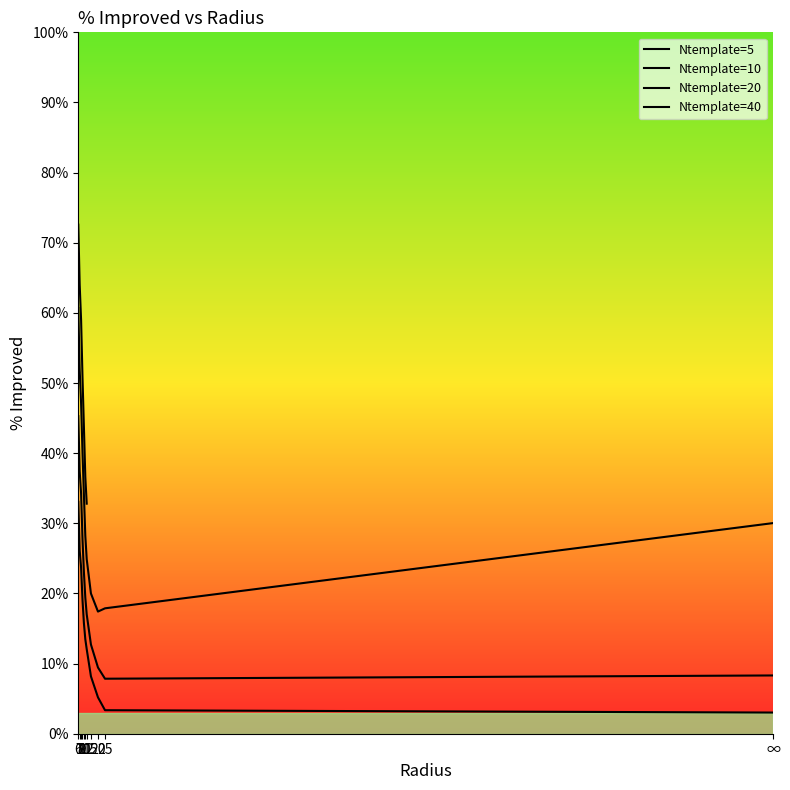

Which category has the lowest value in the Ntemplate=5 series?

∞